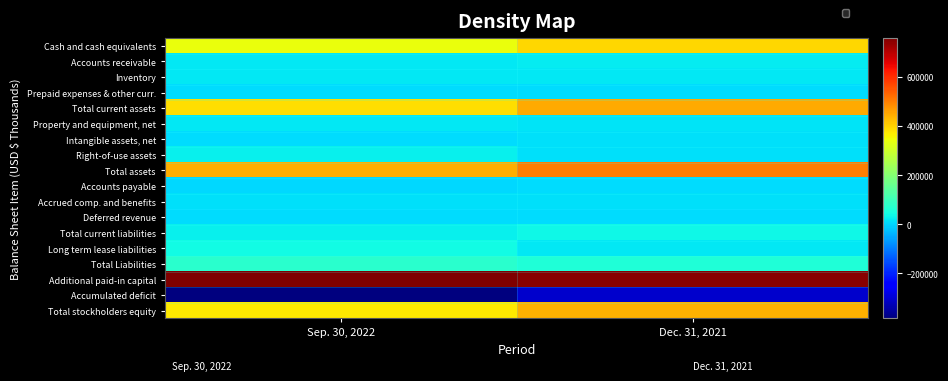

Between Dec. 31, 2021 and Sep. 30, 2022, which is larger?

Dec. 31, 2021